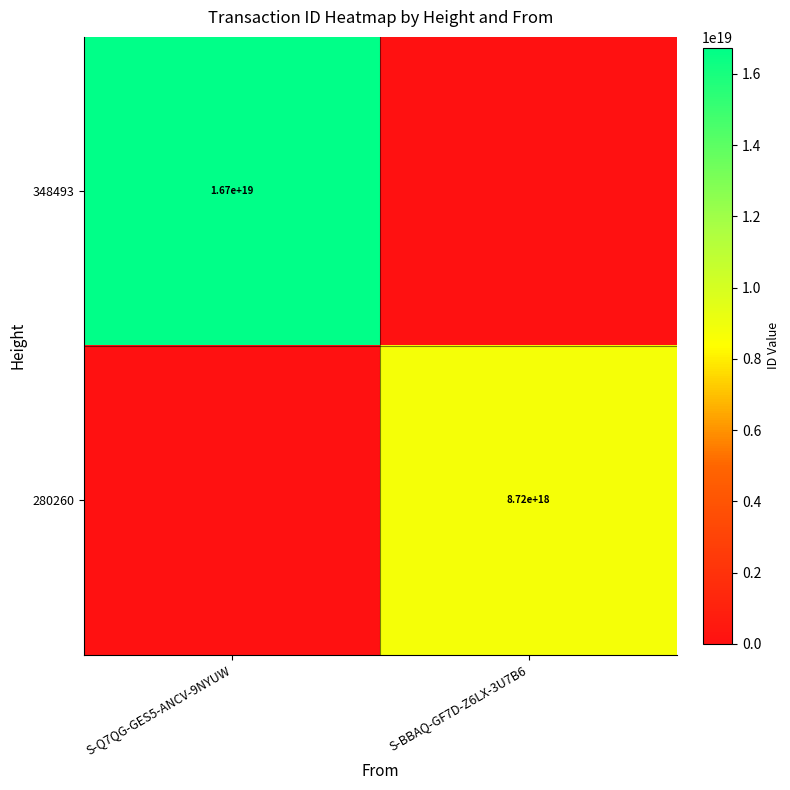

The value of 280260 at S-BBAQ-GF7D-Z6LX-3U7B6 is 8720000000000000000. True or false?

True